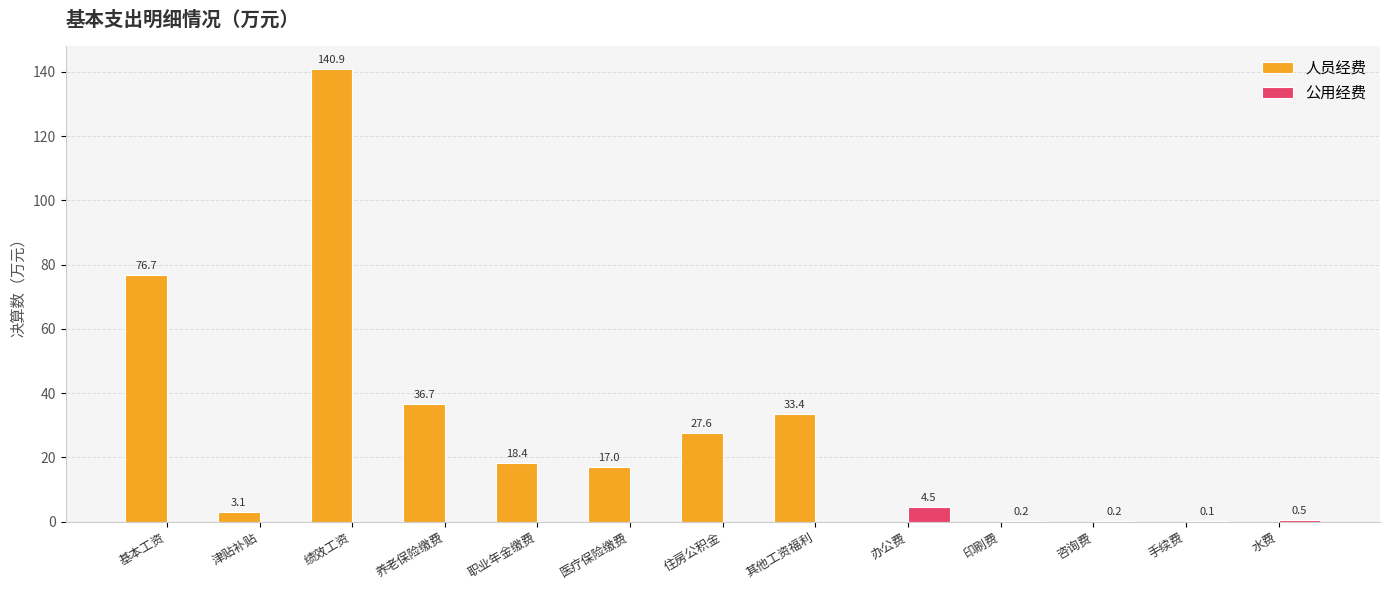

What is the average value of the 公用经费 series?

0.4